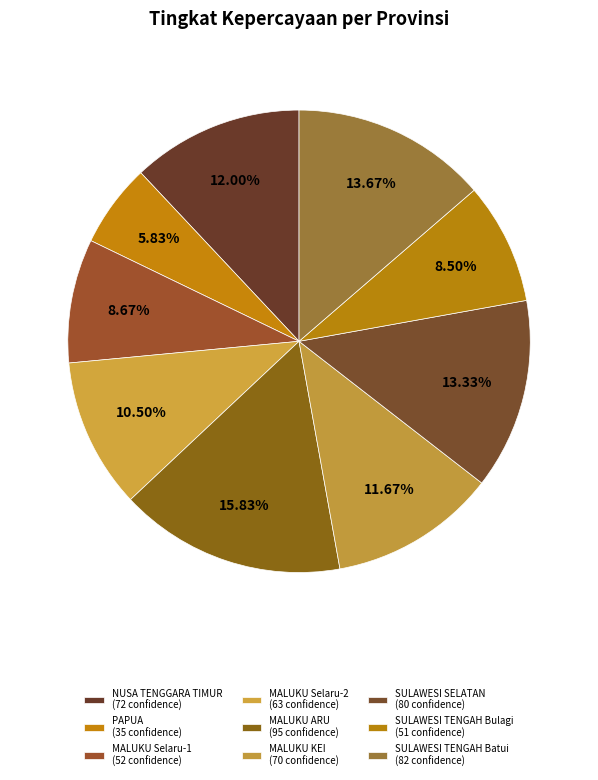

Rank the categories by value from lowest to highest.

PAPUA
(35%), SULAWESI TENGAH
(Bulagi, 51%), MALUKU
(Selaru-1, 52%), MALUKU
(Selaru-2, 63%), MALUKU
(KEI, 70%), NUSA TENGGARA TIMUR
(72%), SULAWESI SELATAN
(80%), SULAWESI TENGAH
(Batui, 82%), MALUKU
(ARU, 95%)